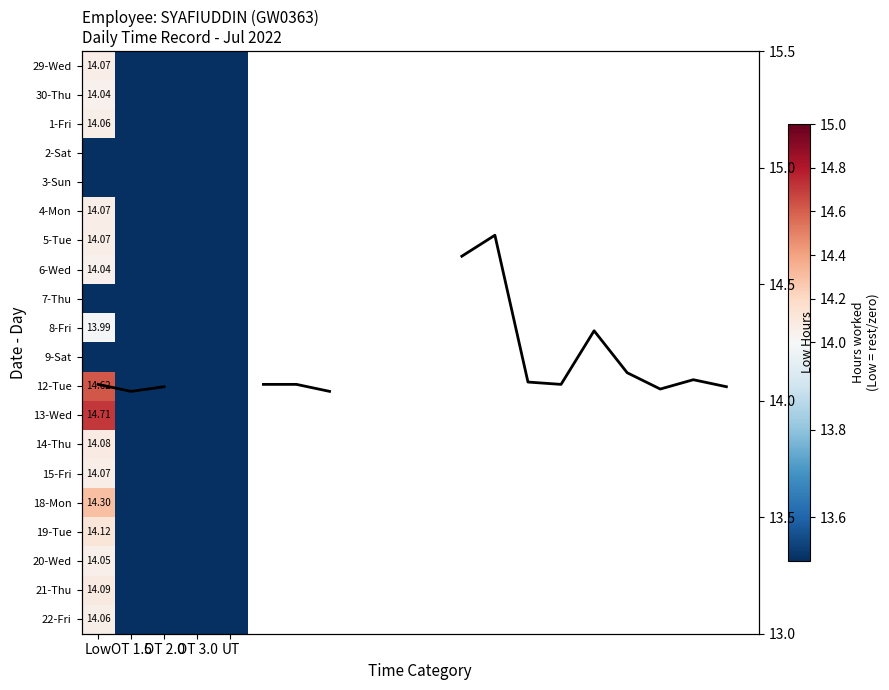

True or false: 30-Thu has a value of 13.5 at OT 1.5.

True